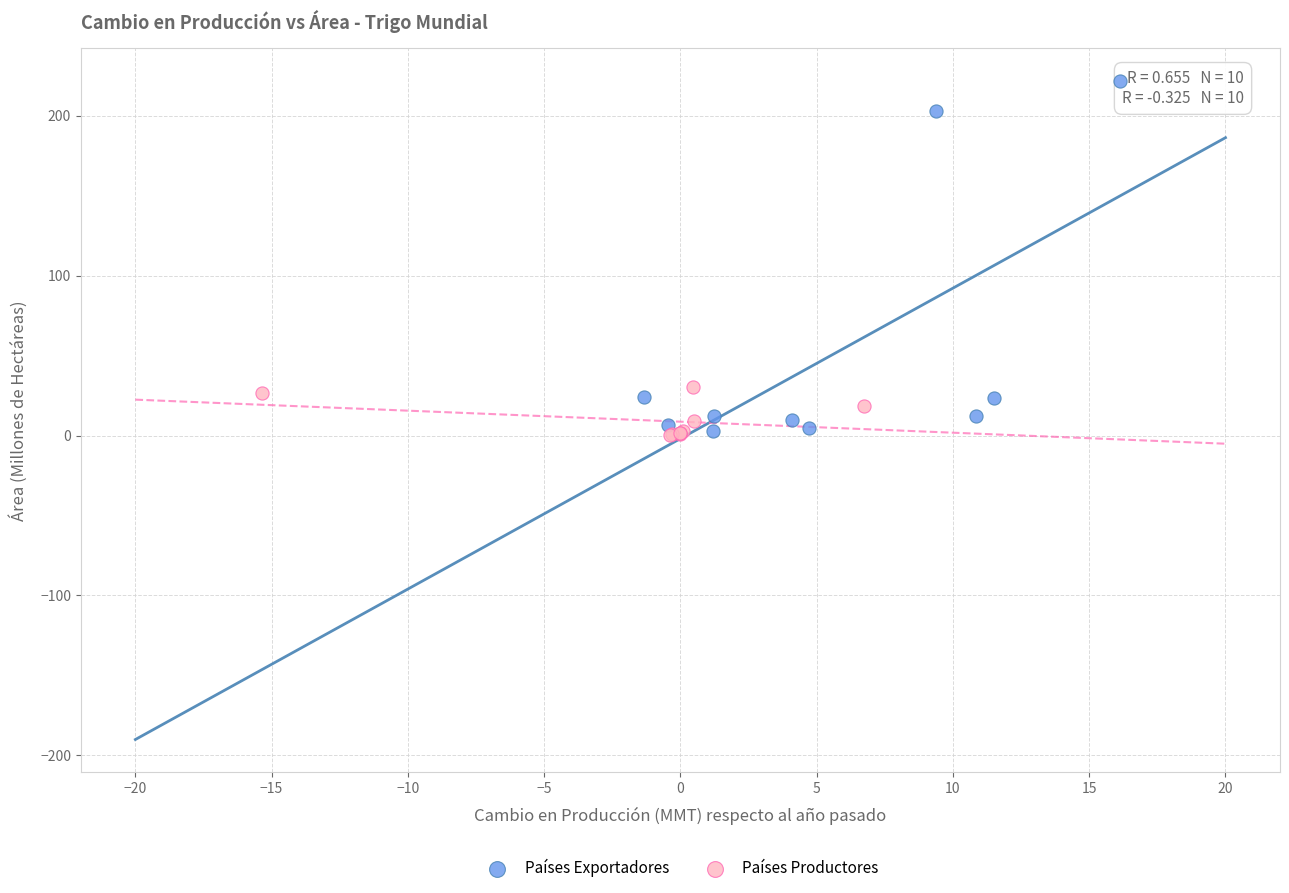

Which series contains the highest Y value?

Países Exportadores